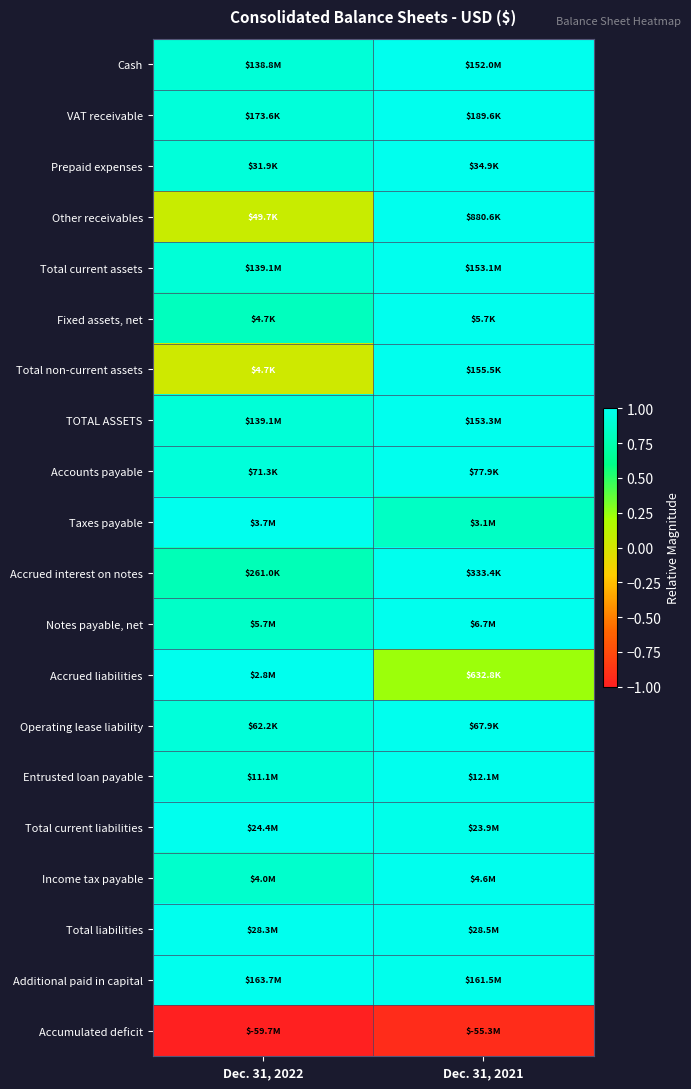

Reading right to left, list all the values displayed in this chart.

Cash: Dec. 31, 2021=1.0	Dec. 31, 2022=0.9
VAT receivable: Dec. 31, 2021=1.0	Dec. 31, 2022=0.9
Prepaid expenses: Dec. 31, 2021=1.0	Dec. 31, 2022=0.9
Other receivables: Dec. 31, 2021=1.0	Dec. 31, 2022=0.1
Total current assets: Dec. 31, 2021=1.0	Dec. 31, 2022=0.9
Fixed assets, net: Dec. 31, 2021=1.0	Dec. 31, 2022=0.8
Total non-current assets: Dec. 31, 2021=1.0	Dec. 31, 2022=0.0
TOTAL ASSETS: Dec. 31, 2021=1.0	Dec. 31, 2022=0.9
Accounts payable: Dec. 31, 2021=1.0	Dec. 31, 2022=0.9
Taxes payable: Dec. 31, 2021=0.8	Dec. 31, 2022=1.0
Accrued interest on notes: Dec. 31, 2021=1.0	Dec. 31, 2022=0.8
Notes payable, net: Dec. 31, 2021=1.0	Dec. 31, 2022=0.8
Accrued liabilities: Dec. 31, 2021=0.2	Dec. 31, 2022=1.0
Operating lease liability: Dec. 31, 2021=1.0	Dec. 31, 2022=0.9
Entrusted loan payable: Dec. 31, 2021=1.0	Dec. 31, 2022=0.9
Total current liabilities: Dec. 31, 2021=1.0	Dec. 31, 2022=1.0
Income tax payable: Dec. 31, 2021=1.0	Dec. 31, 2022=0.9
Total liabilities: Dec. 31, 2021=1.0	Dec. 31, 2022=1.0
Additional paid in capital: Dec. 31, 2021=1.0	Dec. 31, 2022=1.0
Accumulated deficit: Dec. 31, 2021=-0.9	Dec. 31, 2022=-1.0